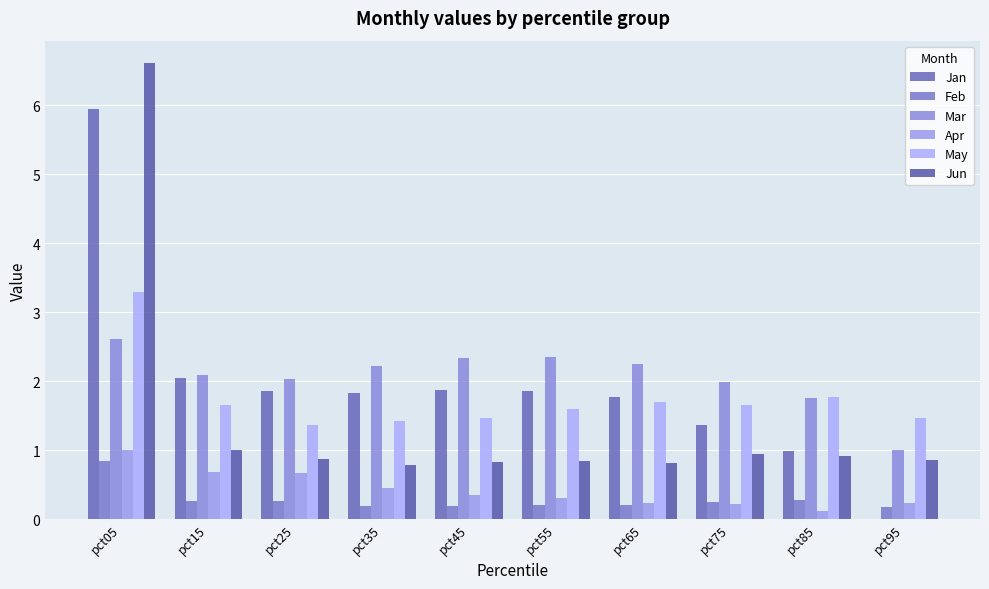

Where is Mar nearest to the value 1?

pct95